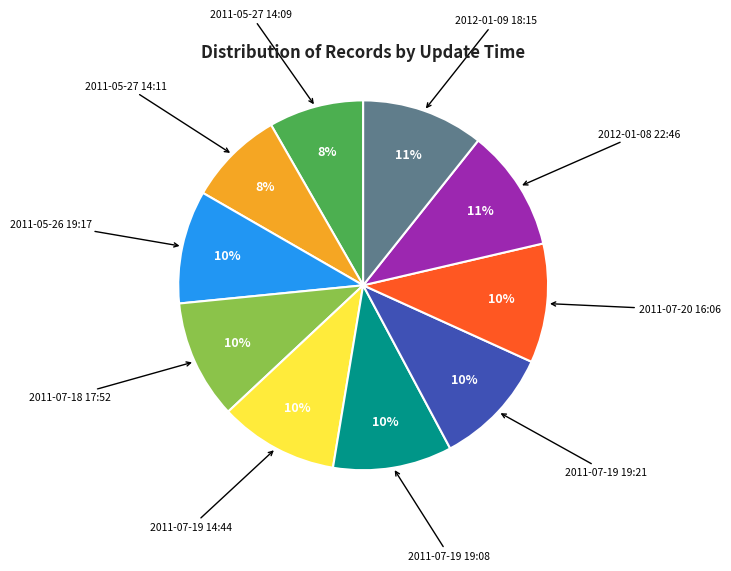

To the nearest percent, what is the difference between the 2011-05-27 14:11 and 2011-07-18 17:52 slice percentages?

2%